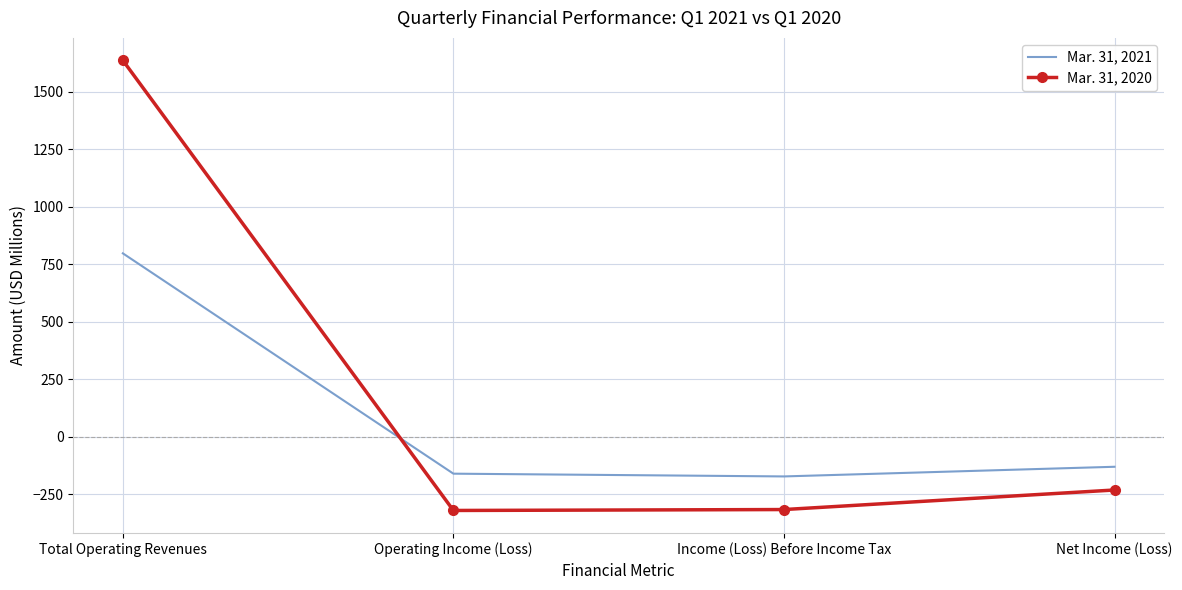

At which category is the sum across all series the highest?

Total Operating Revenues